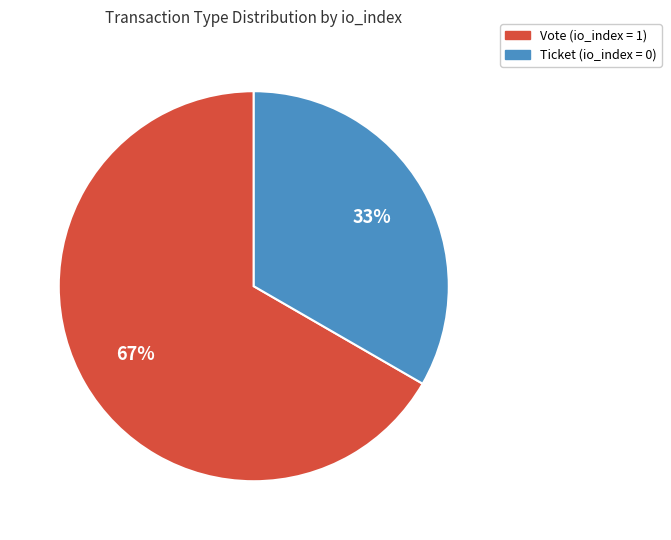

To the nearest percent, what is the average slice percentage?

50%